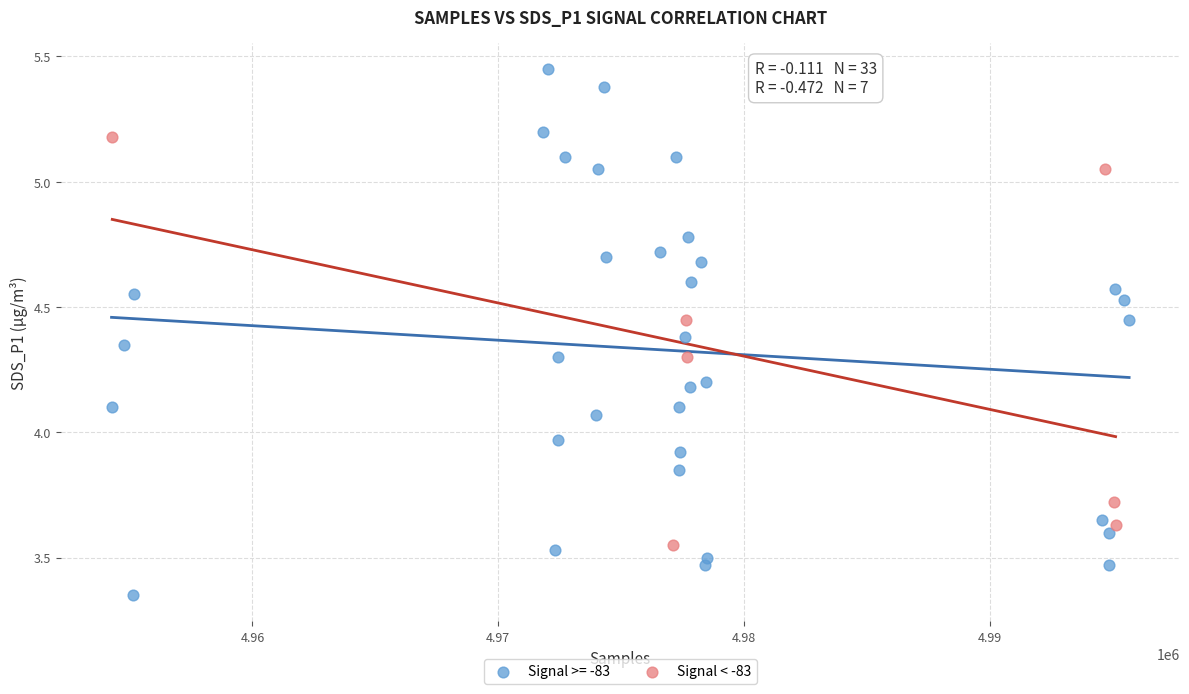

Which series reaches the maximum Y coordinate?

Signal >= -83